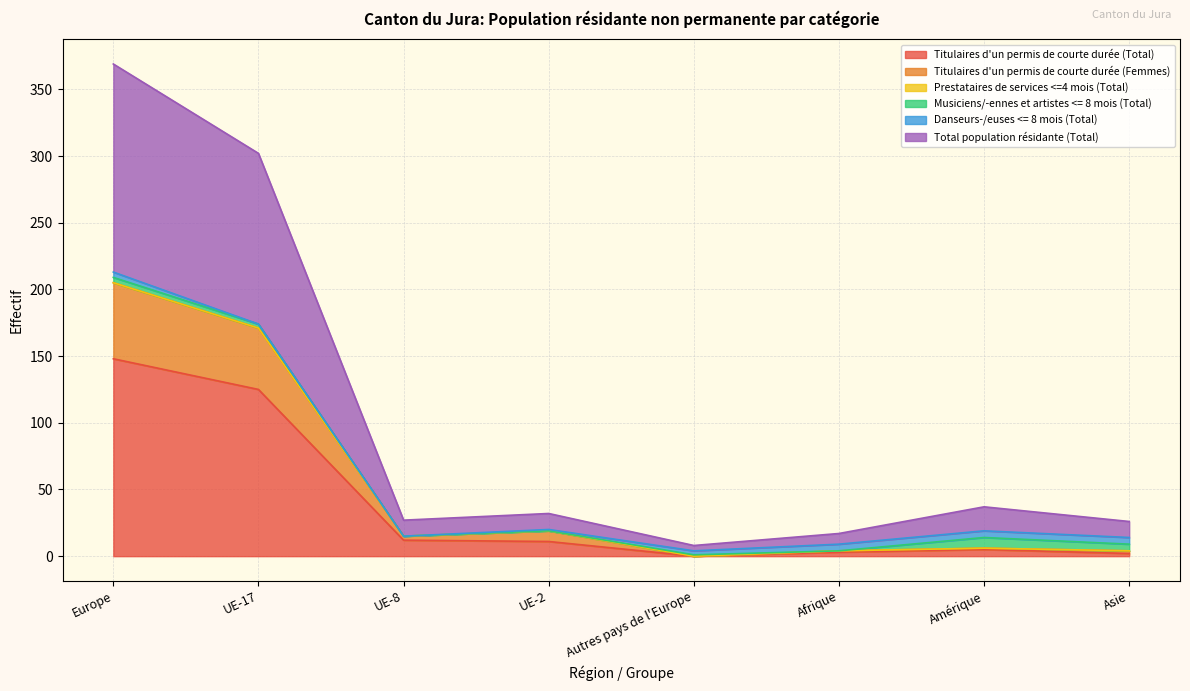

What is the label of the 7th point from the left?

Amérique